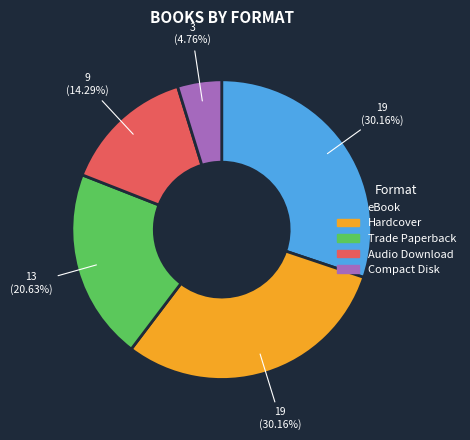

Count the number of slices in the pie.

5